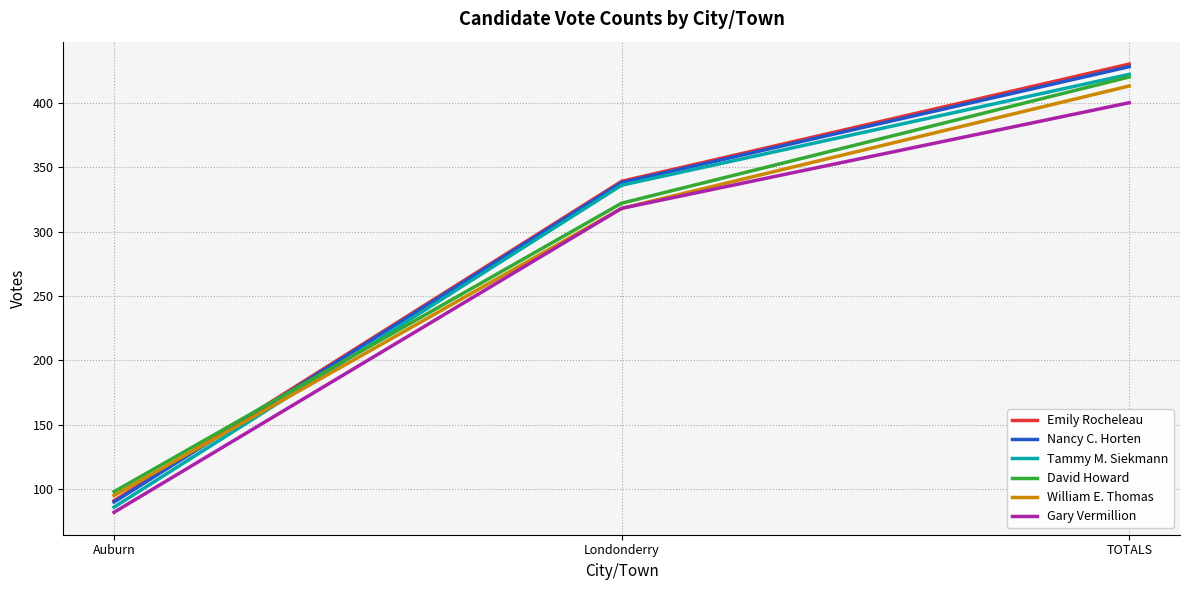

What is the total value across all series at Auburn?

542